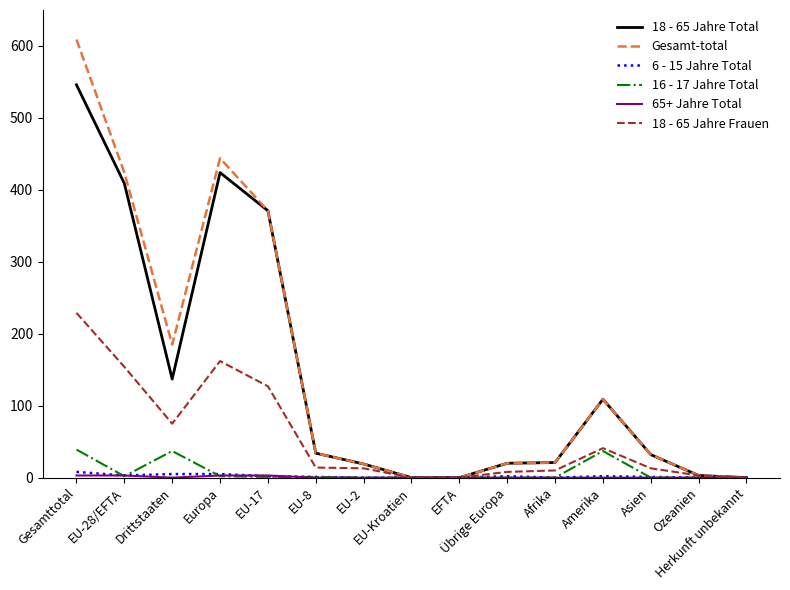

Which series has the largest range (max minus min)?

Gesamt-total